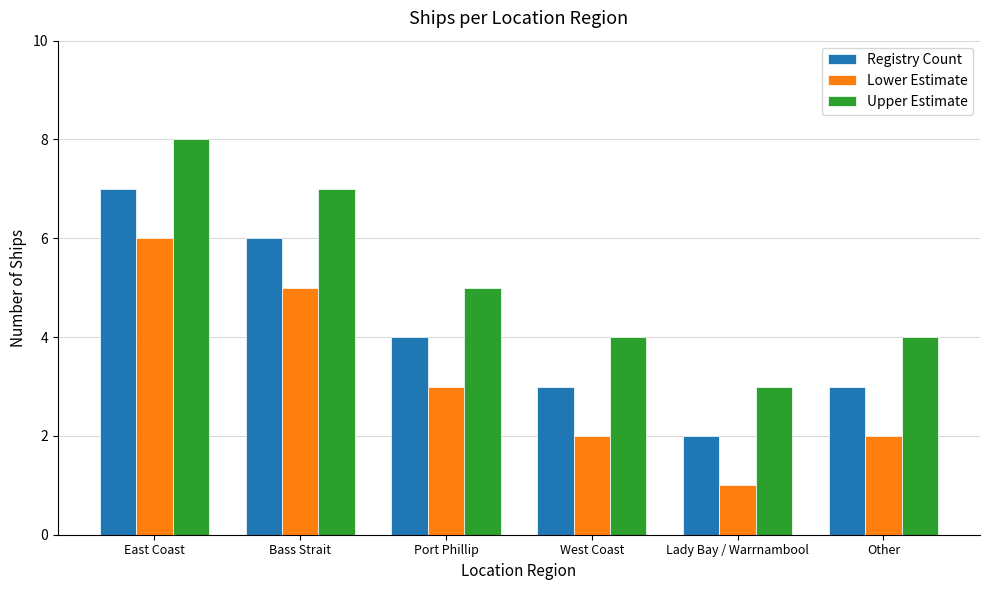

What is the highest value of the Registry Count series?

7